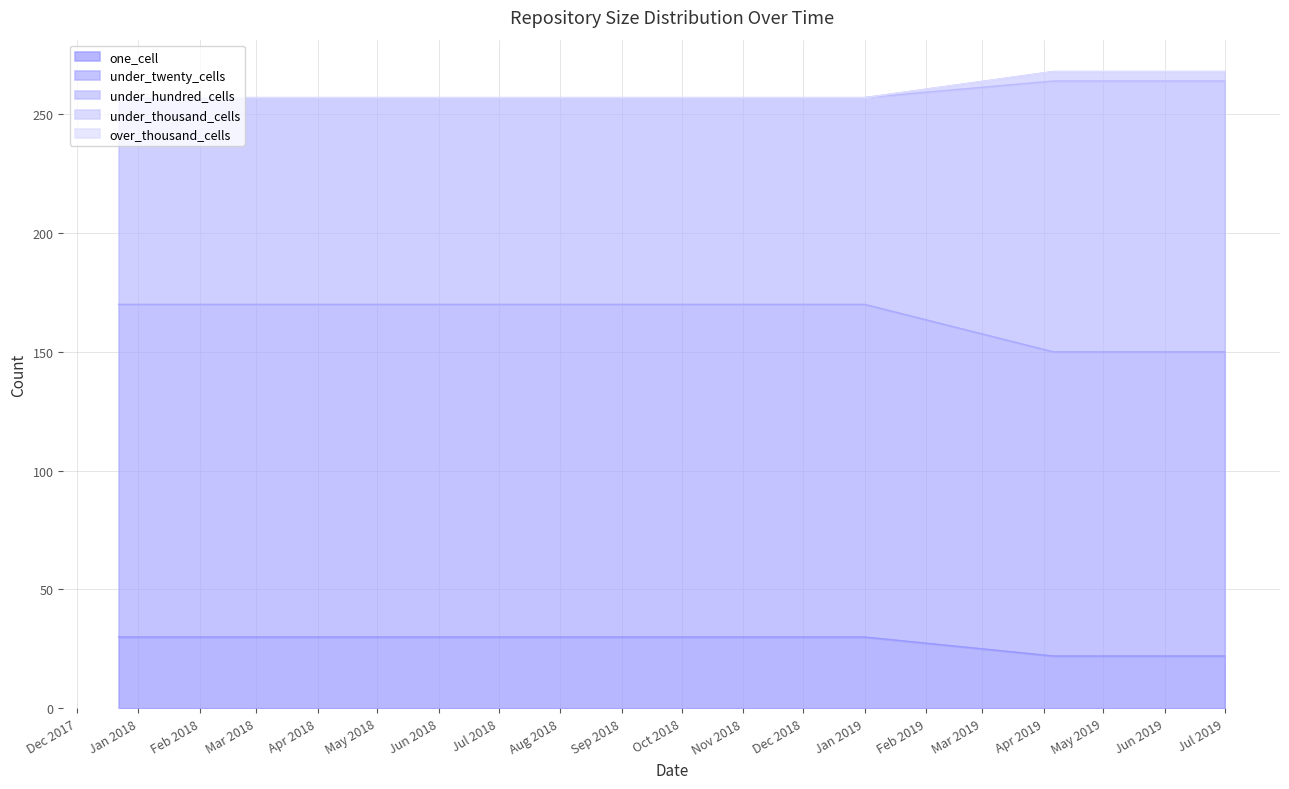

True or false: under_thousand_cells and under_hundred_cells cross at least once.

False